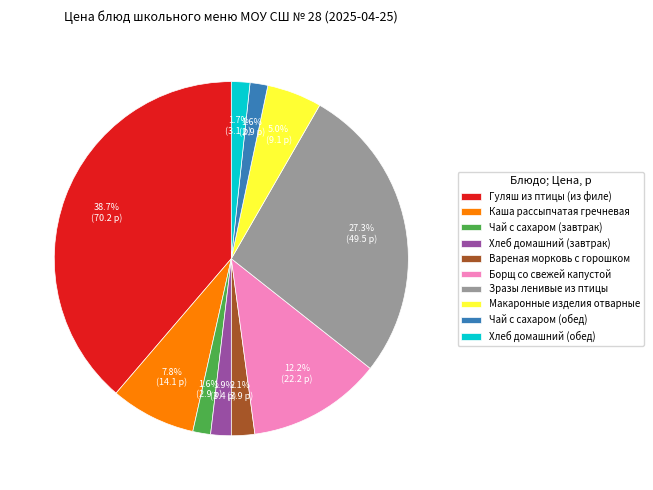

Approximately how many times larger is the value at Хлеб домашний (обед) compared to Борщ со свежей капустой?

0.1